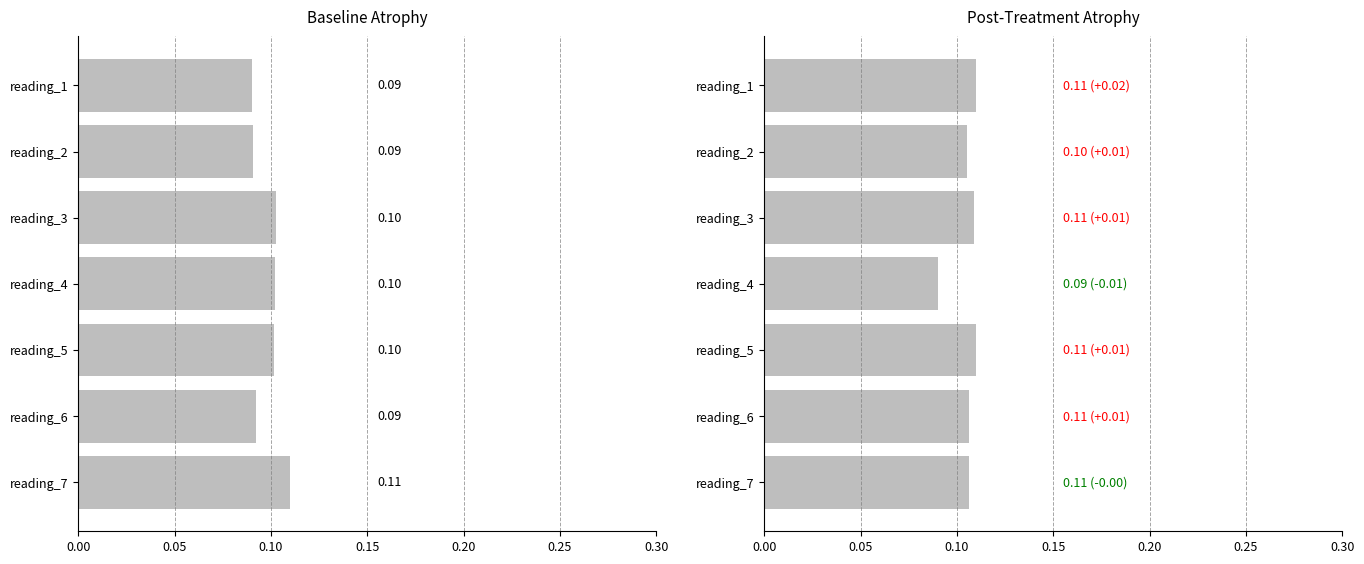

Are the bars grouped side by side (vs. stacked)?

No